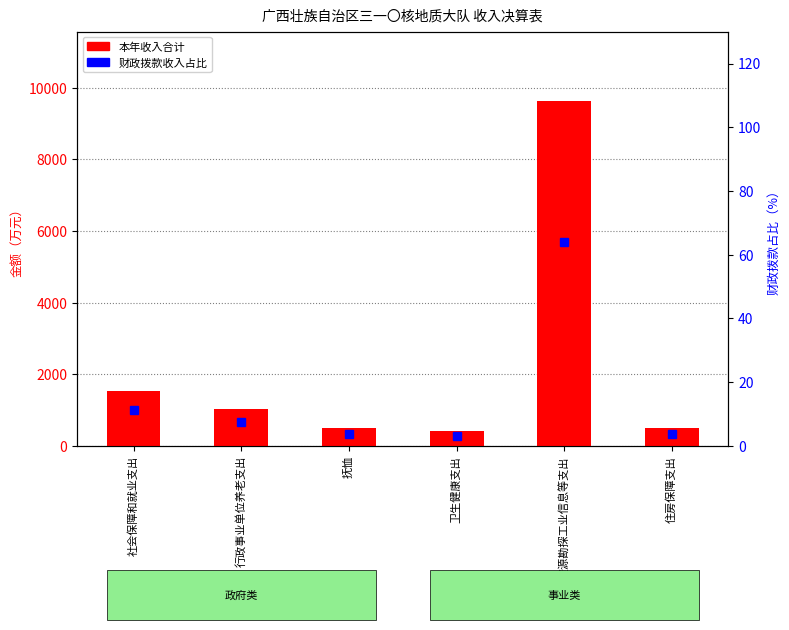

Reading left to right, extract all data points from this chart.

本年收入合计: 1532.7	1037.1	495.6	411.9	9641.5	515.2
财政拨款收入占比: 11.2	7.6	3.6	3.0	63.9	3.8